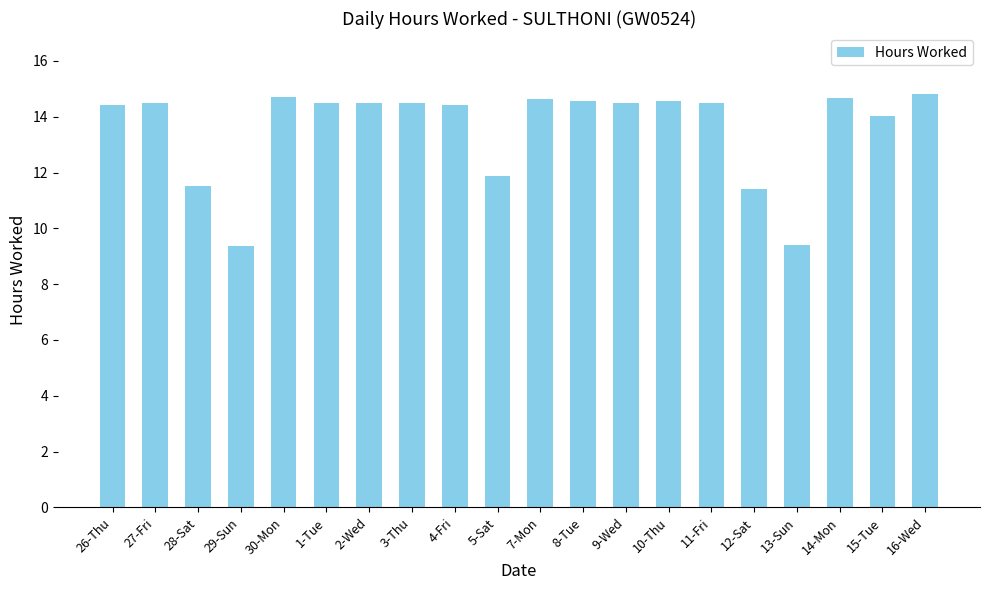

What is the greatest value displayed?

14.8